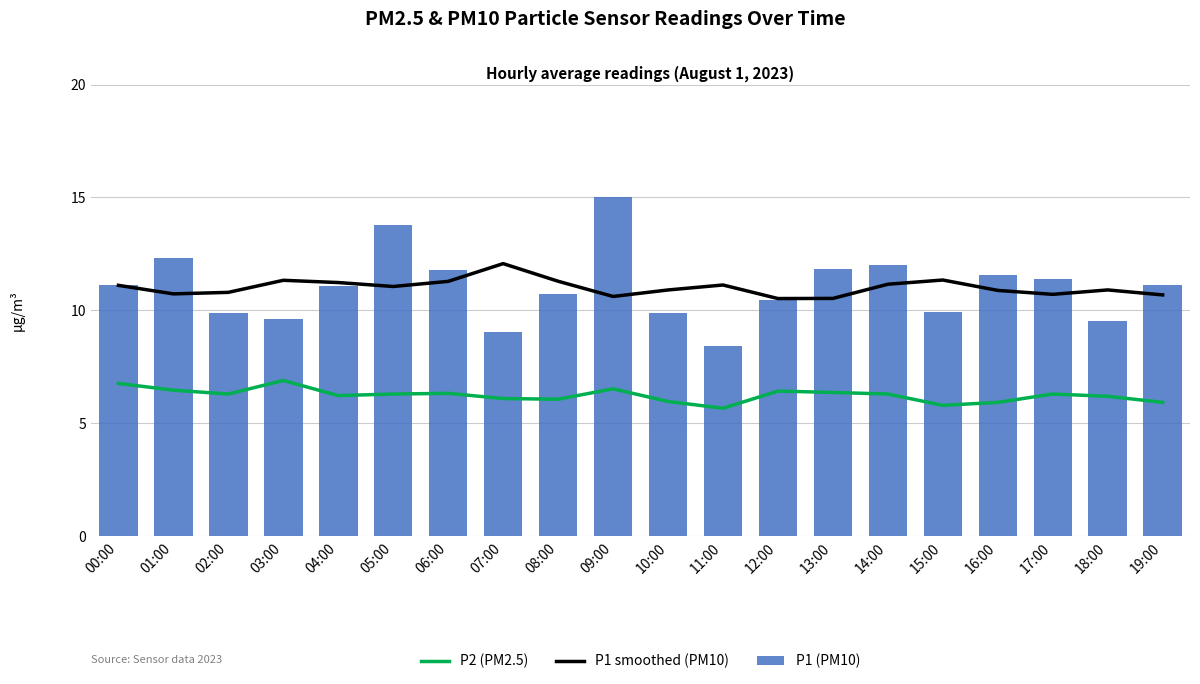

What is the spread (max minus min) of values at 18:00?

4.7